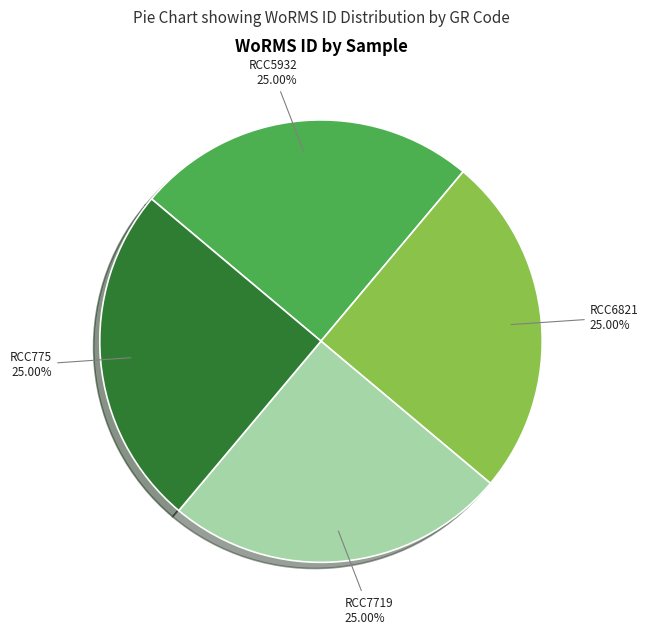

Is there any slice that represents more than half of the pie?

No